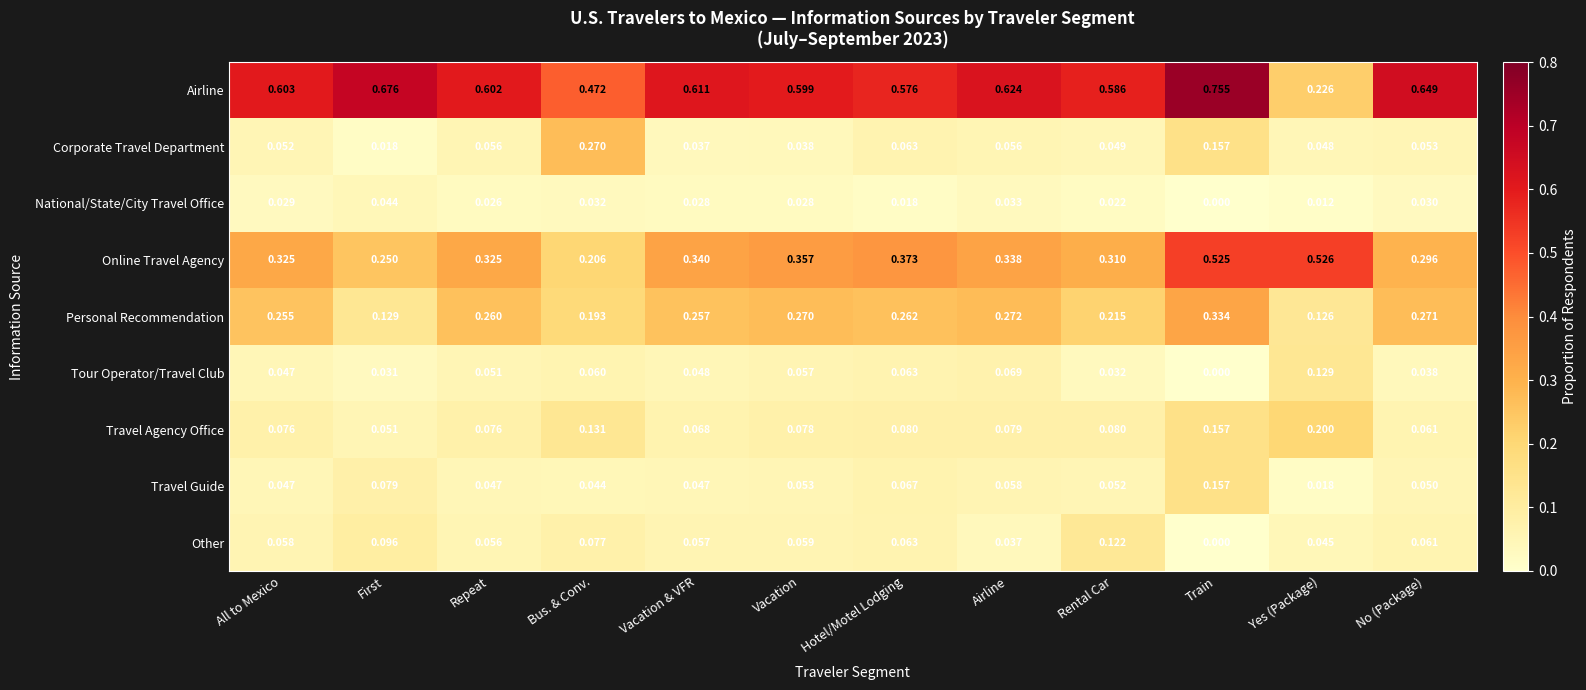

What is the total value across all series at Bus. & Conv.?

1.5